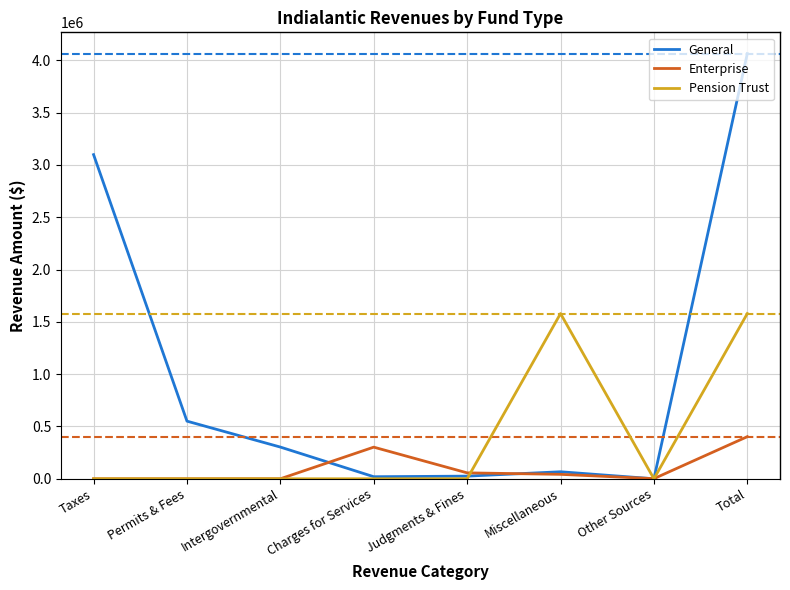

The General series shows -2051654 at Other Sources. True or false?

False